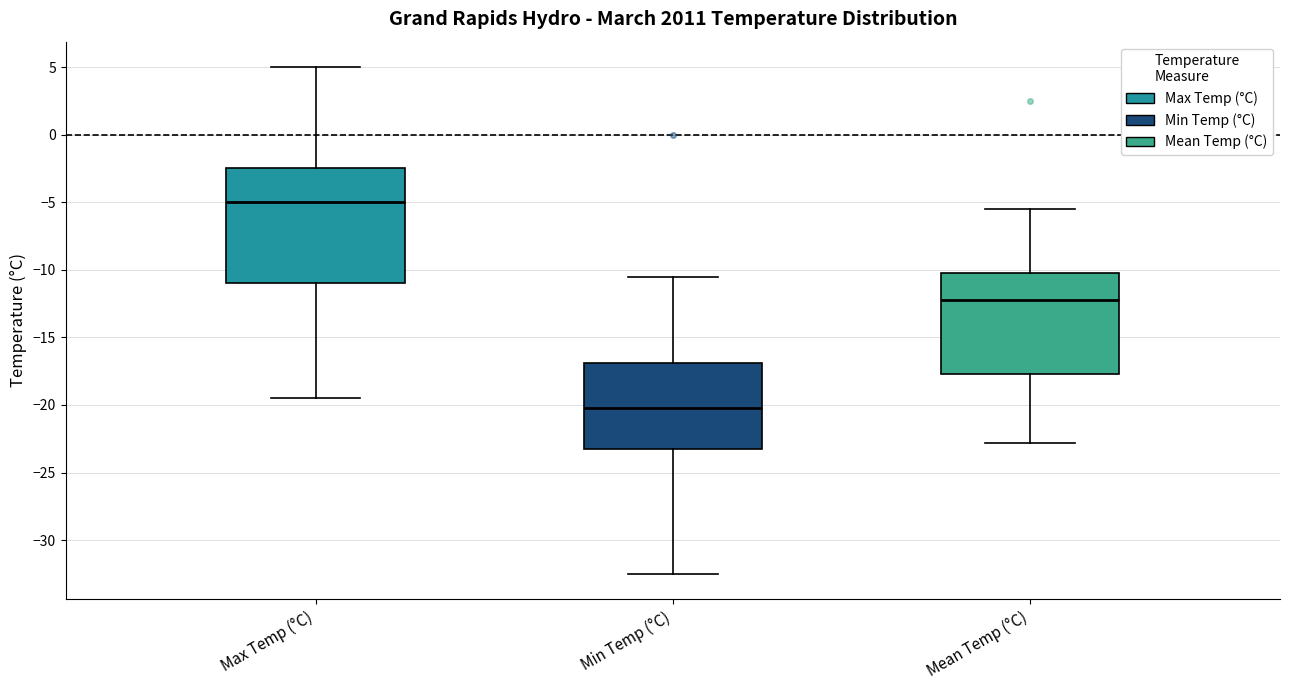

Reading left to right, read every box against the y-axis: the position of its median line, the range the box covers, and the ends of its whiskers. The values are not printed on the chart, so give them approximately, as read against the axis.

Max Temp (°C): median -5.0, box -11.0 to -2.5, whiskers -19.5 to 5.0
Min Temp (°C): median -20.0, box -23.0 to -17.0, whiskers -32.5 to -10.5
Mean Temp (°C): median -12.0, box -17.5 to -10.0, whiskers -23.0 to -5.5